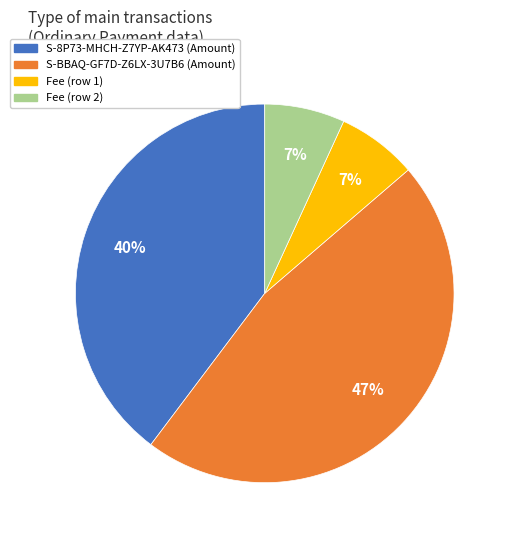

Is there a majority slice in this chart?

No